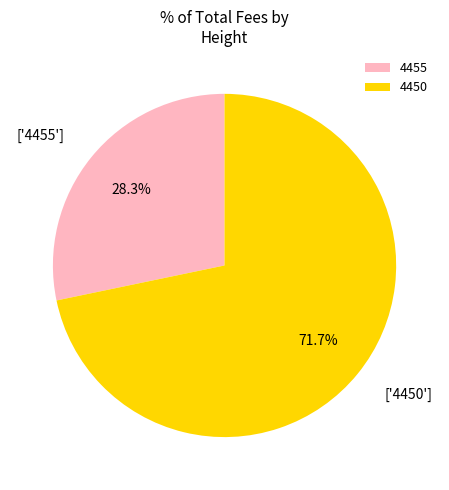

To the nearest percent, what percentage of the pie is 4450?

72%